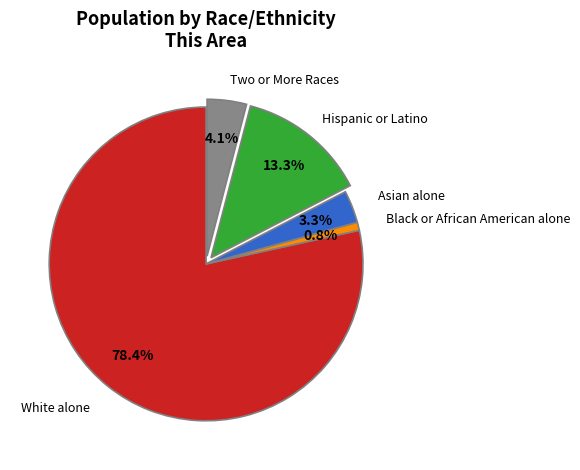

Does any single category account for the majority?

Yes